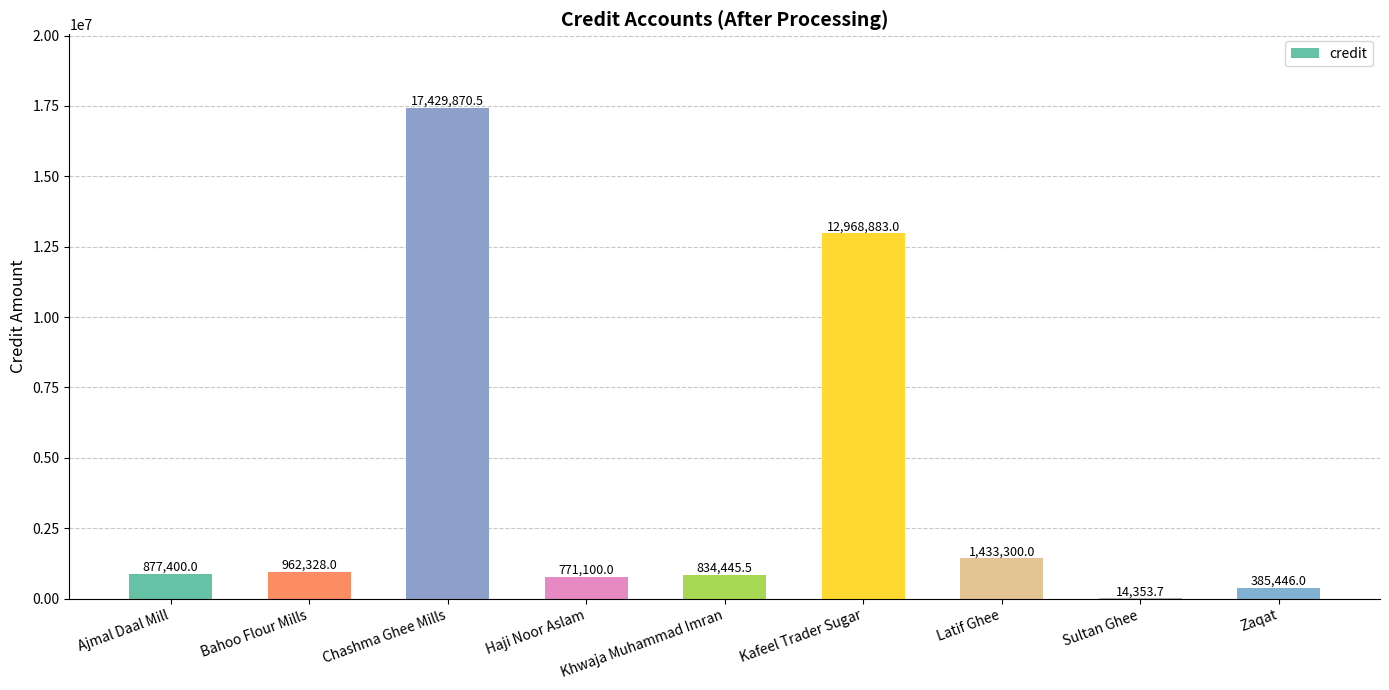

What is the greatest value displayed?

17429870.5